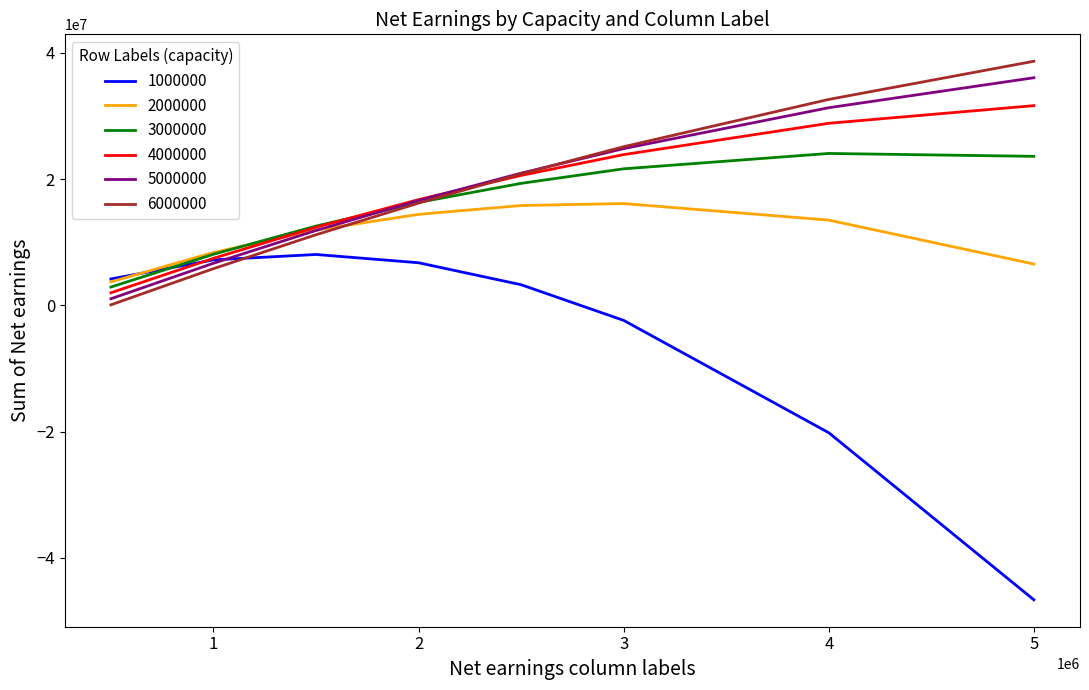

What is the greatest value displayed?

38672000